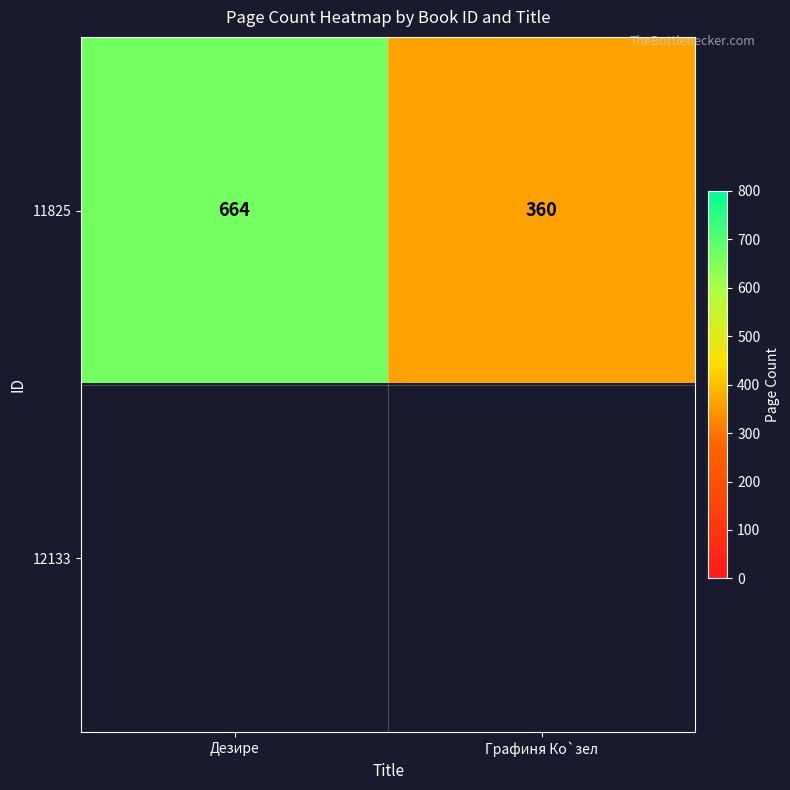

List the labels in order of 11825 value, largest first.

Дезире, Графиня Ко`зел